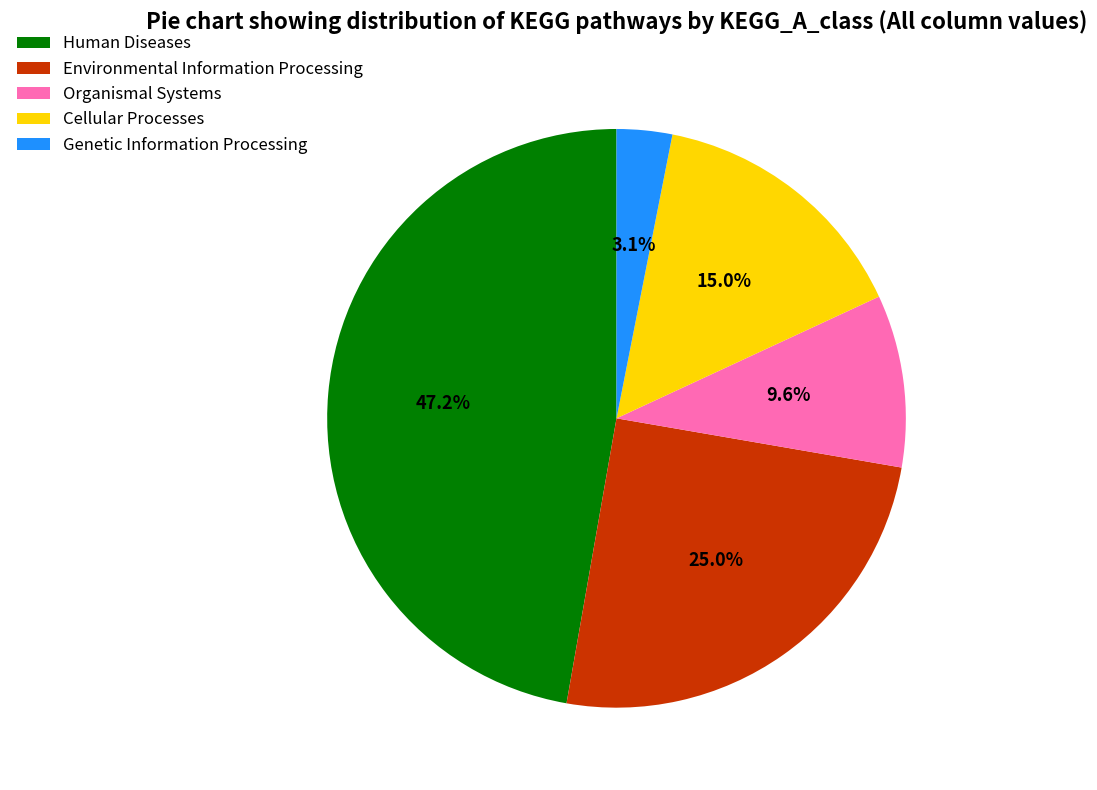

How many segments does this pie chart have?

5